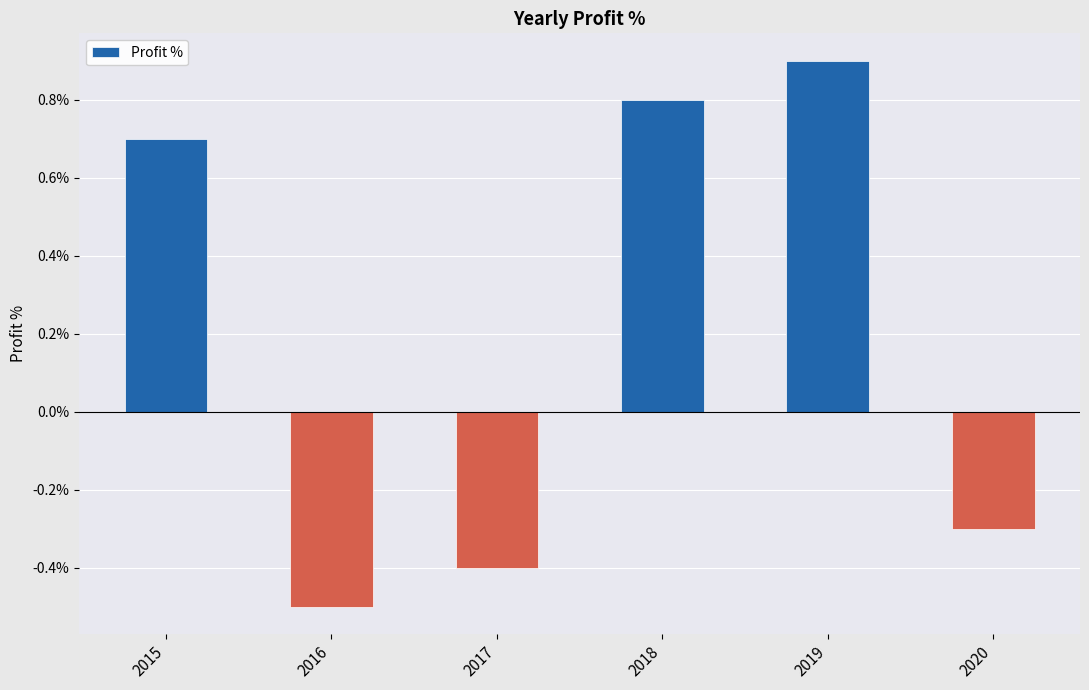

List the labels in order of value, smallest first.

2016, 2017, 2020, 2015, 2018, 2019